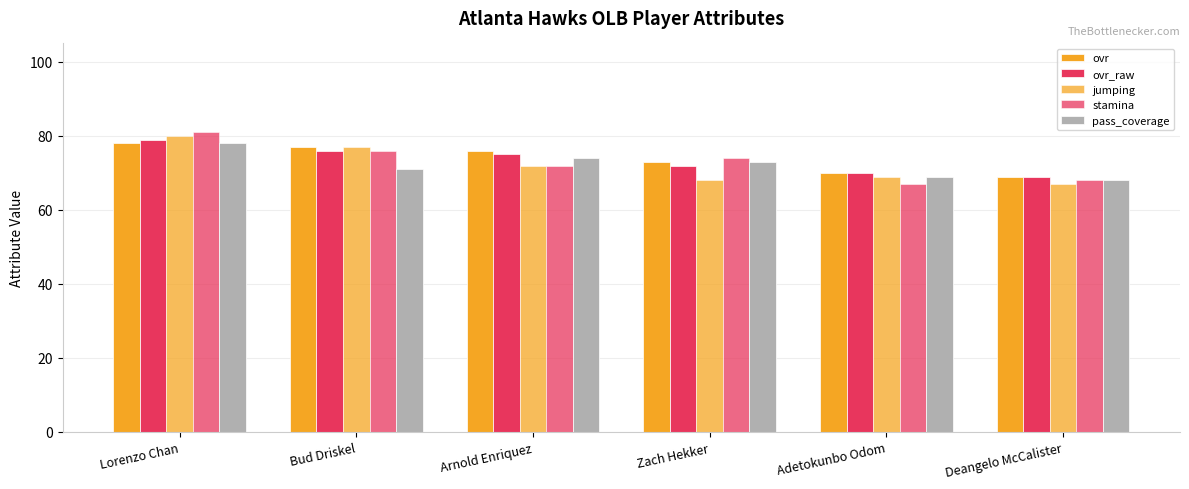

Reading left to right, transcribe all the data shown in this chart.

ovr: Lorenzo Chan=78	Bud Driskel=77	Arnold Enriquez=76	Zach Hekker=73	Adetokunbo Odom=70	Deangelo McCalister=69
ovr_raw: Lorenzo Chan=79	Bud Driskel=76	Arnold Enriquez=75	Zach Hekker=72	Adetokunbo Odom=70	Deangelo McCalister=69
jumping: Lorenzo Chan=80	Bud Driskel=77	Arnold Enriquez=72	Zach Hekker=68	Adetokunbo Odom=69	Deangelo McCalister=67
stamina: Lorenzo Chan=81	Bud Driskel=76	Arnold Enriquez=72	Zach Hekker=74	Adetokunbo Odom=67	Deangelo McCalister=68
pass_coverage: Lorenzo Chan=78	Bud Driskel=71	Arnold Enriquez=74	Zach Hekker=73	Adetokunbo Odom=69	Deangelo McCalister=68